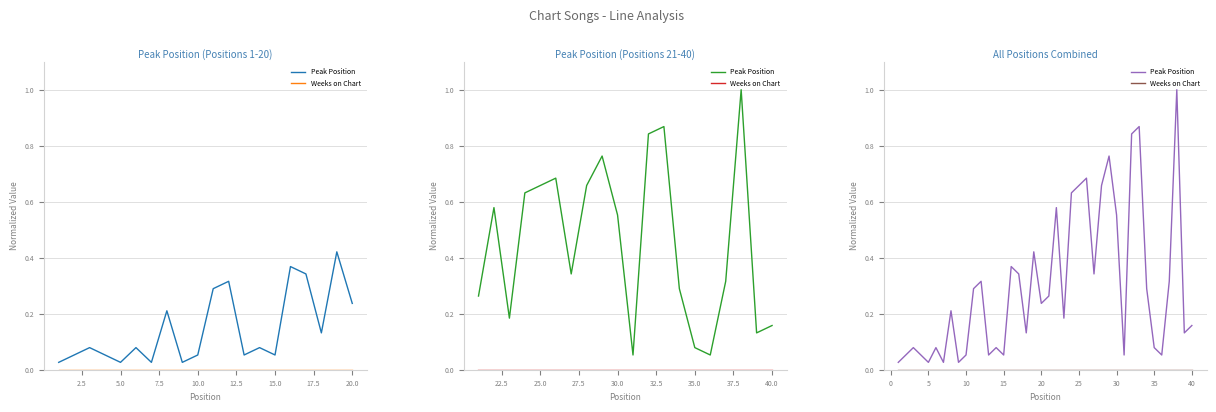

In Peak Position, how many points are higher than both neighbors (excluding endpoints)?

12